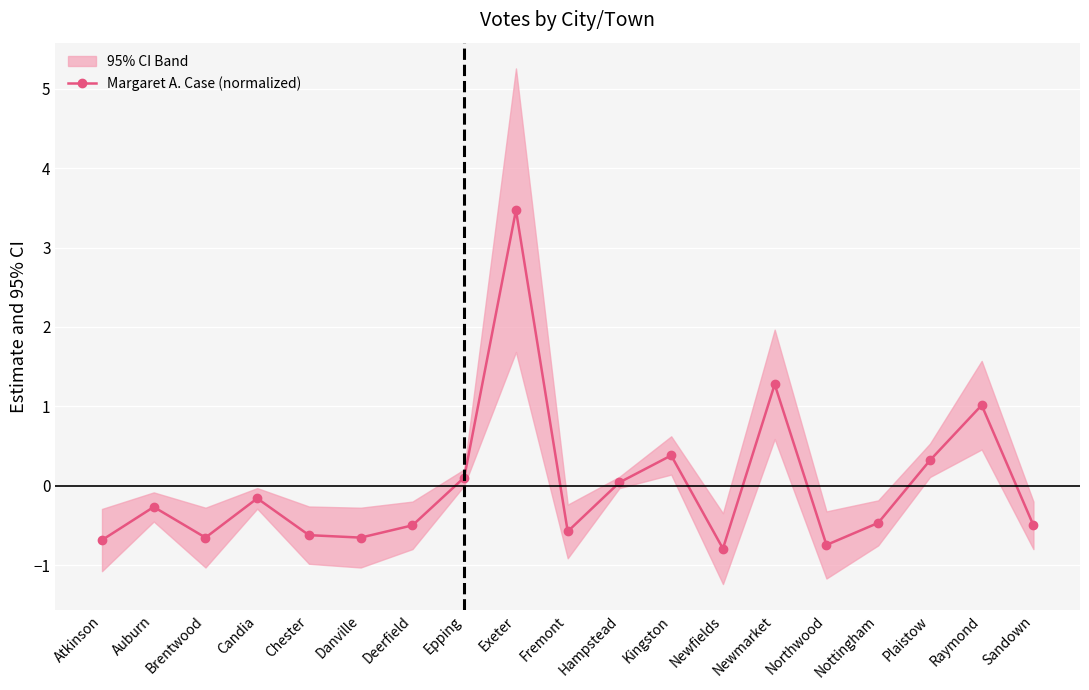

What is the smallest value displayed?

-0.8